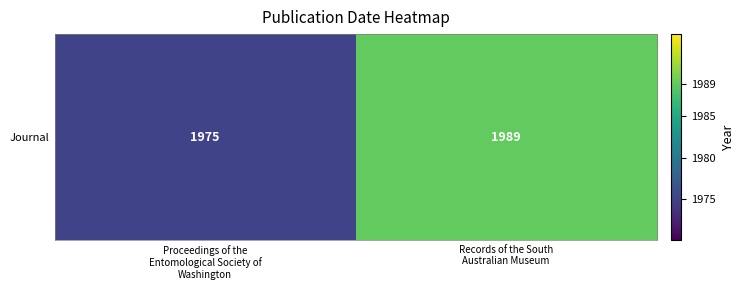

Rank the categories by value from highest to lowest.

Records of the South
Australian Museum, Proceedings of the
Entomological Society of
Washington